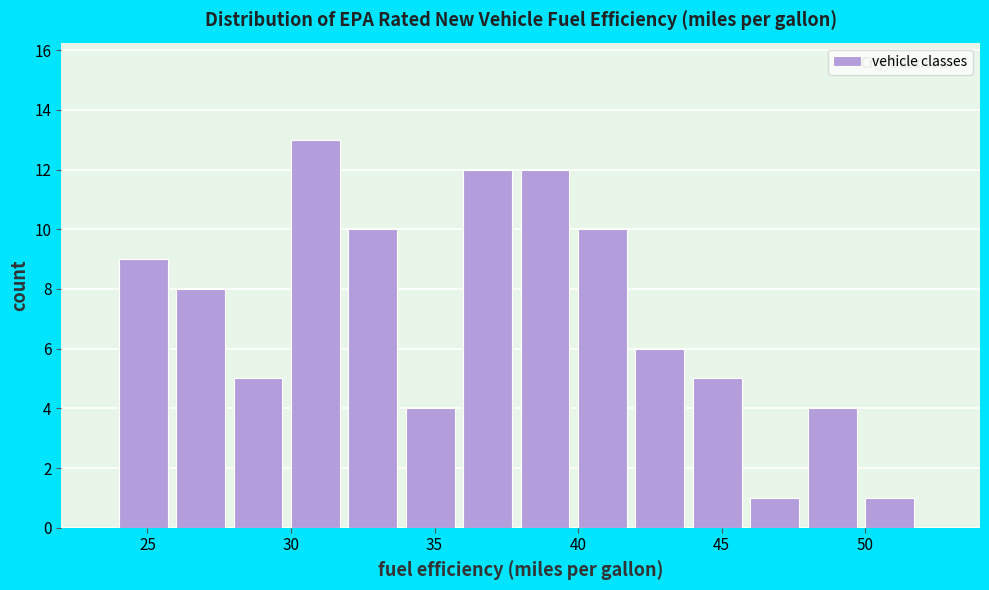

Over which range of the x-axis is the bar tallest?

30 to 32